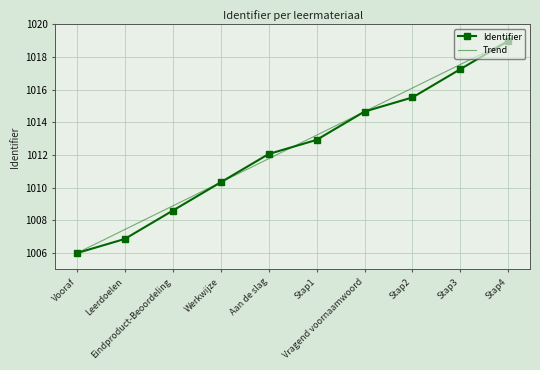

What is the minimum value for Trend?

1006.0